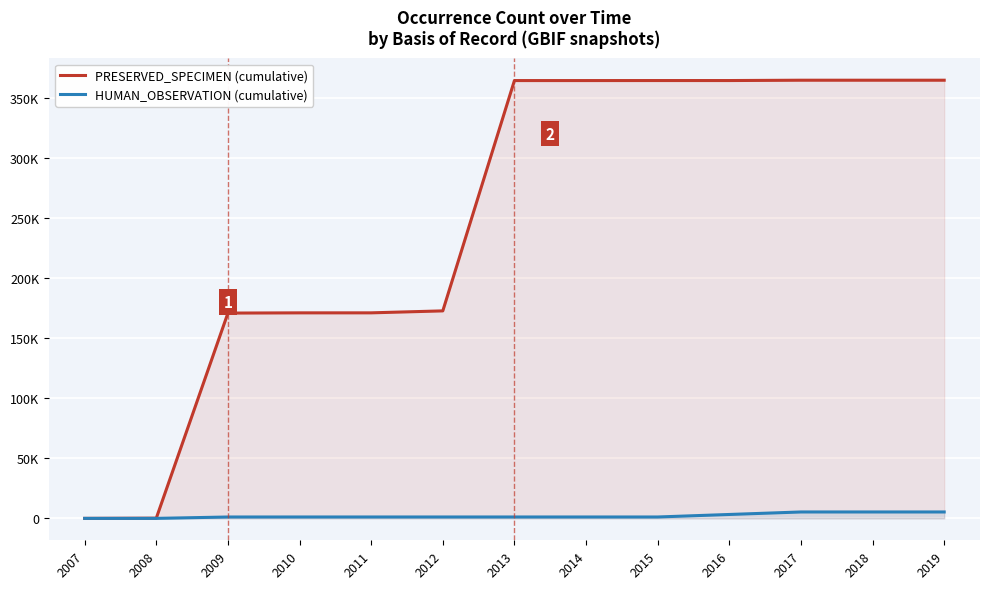

What is the sum of the PRESERVED_SPECIMEN (cumulative) values at 2011 and 2007?

170937